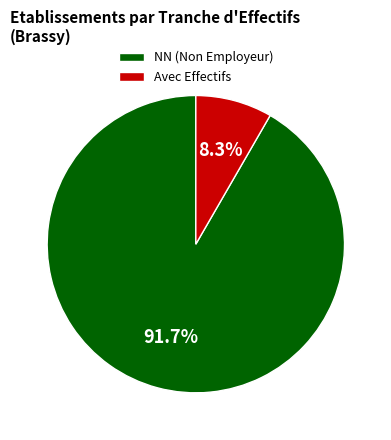

Is the sum of NN (Non Employeur) and Avec Effectifs greater than half?

Yes